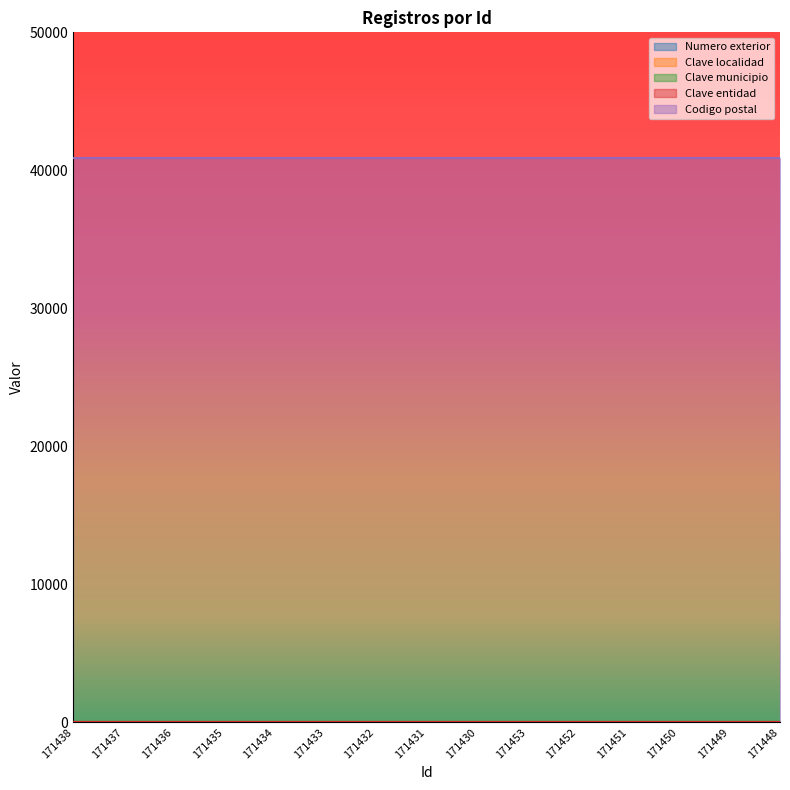

What are all the series names shown in the legend?

Numero exterior, Clave localidad, Clave municipio, Clave entidad, Codigo postal